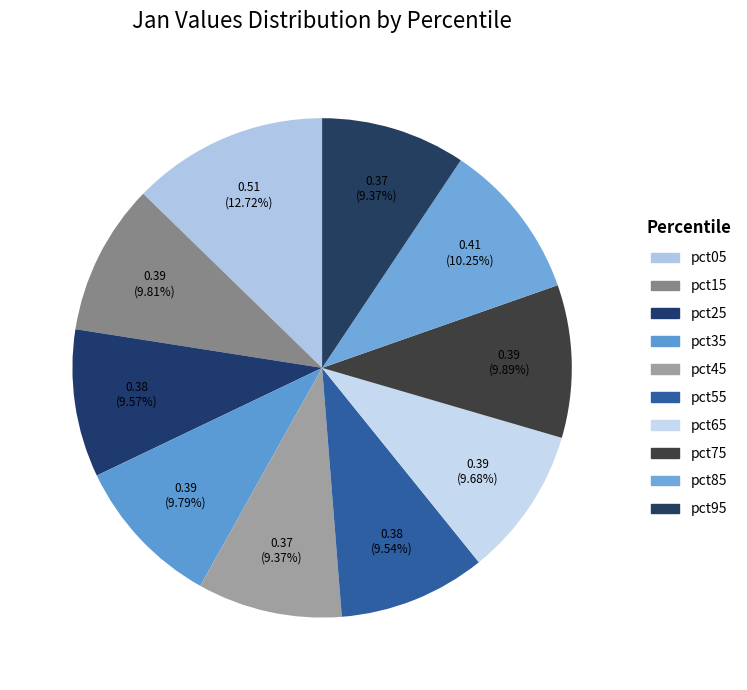

Is pct65 the majority of the pie?

No